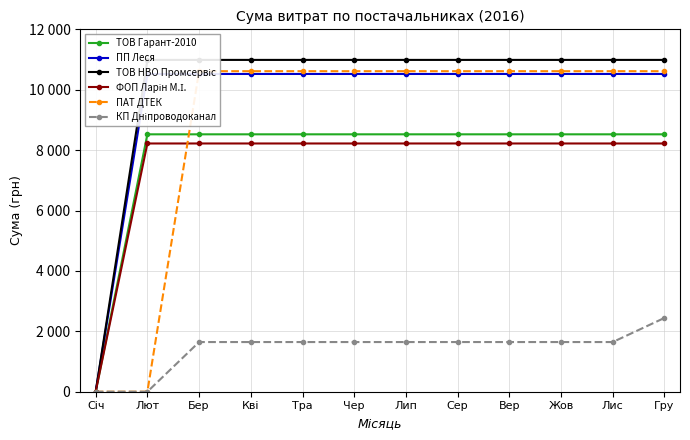

The value of КП Дніпроводоканал at Вер is 1645.1. True or false?

True